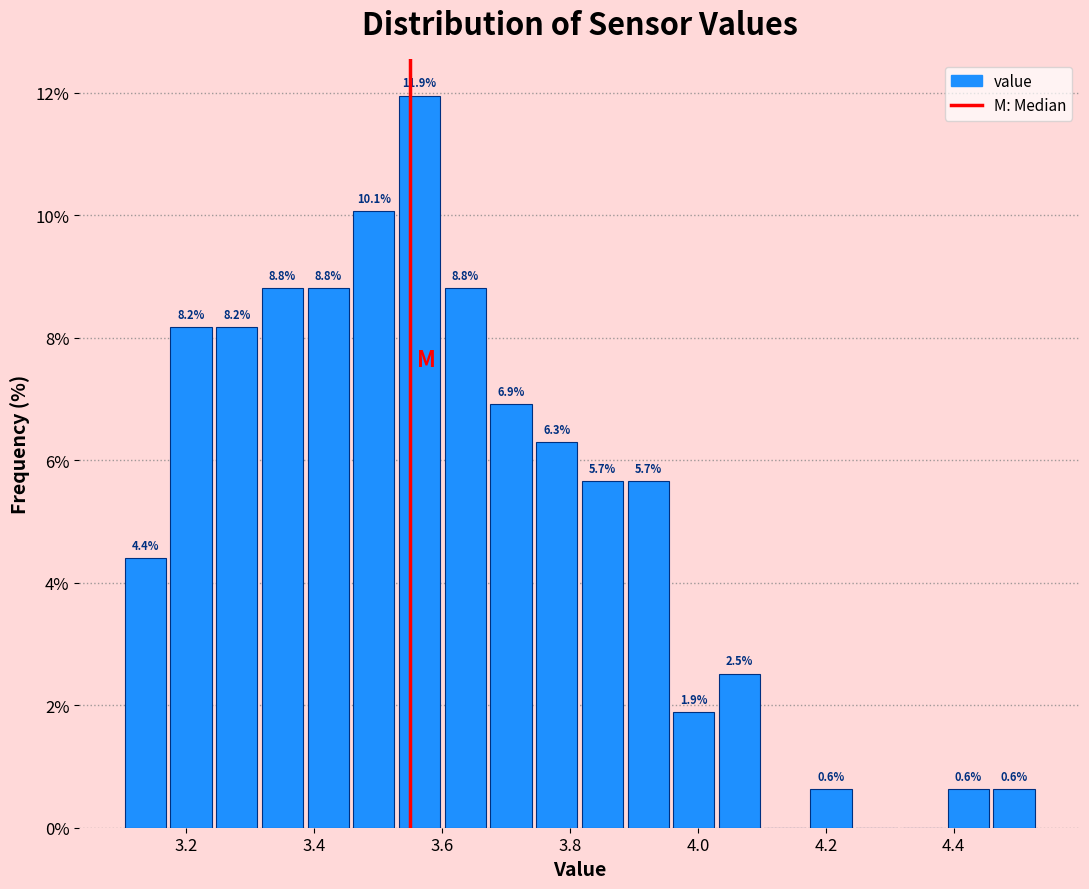

Around what value on the x-axis is the tallest bar? Give the approximate position of its centre, as read against the axis.

3.56